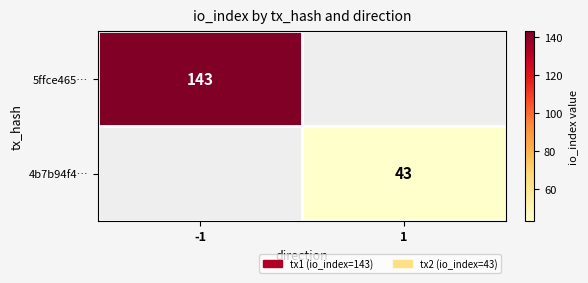

The value of 5ffce465… at -1 is 230. True or false?

False